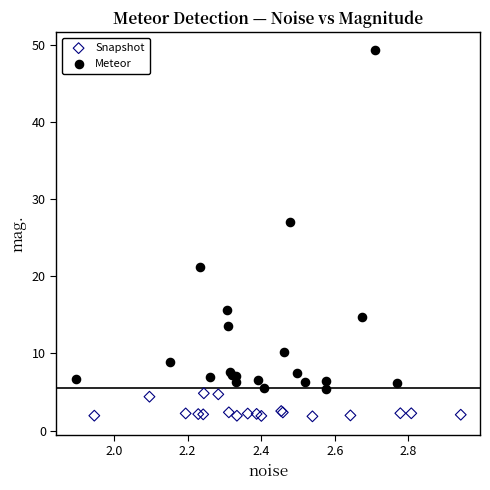

What are all the series names shown in the legend?

Snapshot, Meteor